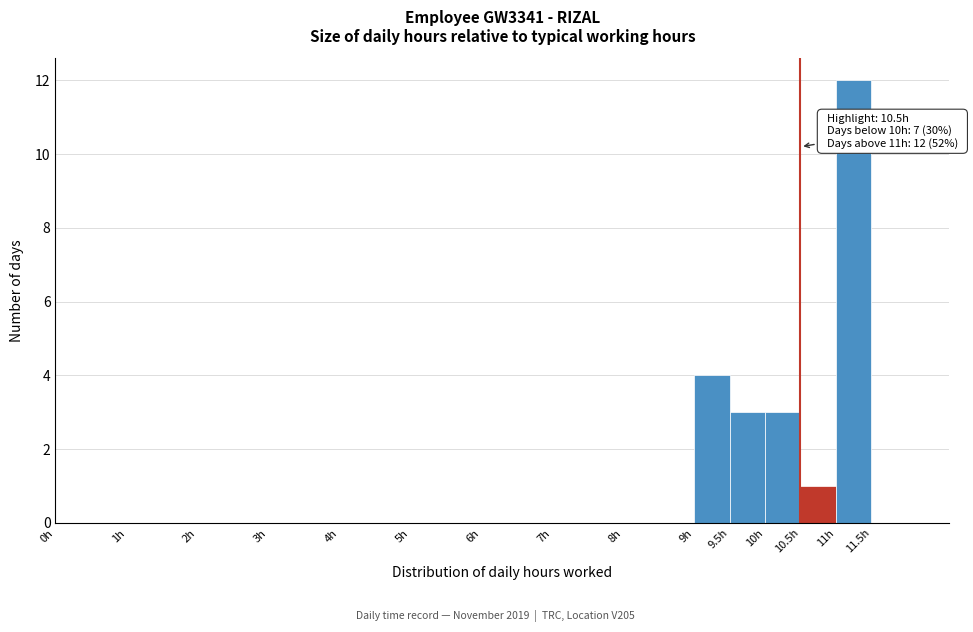

Over which range of the x-axis is the bar tallest?

11.0 to 11.5